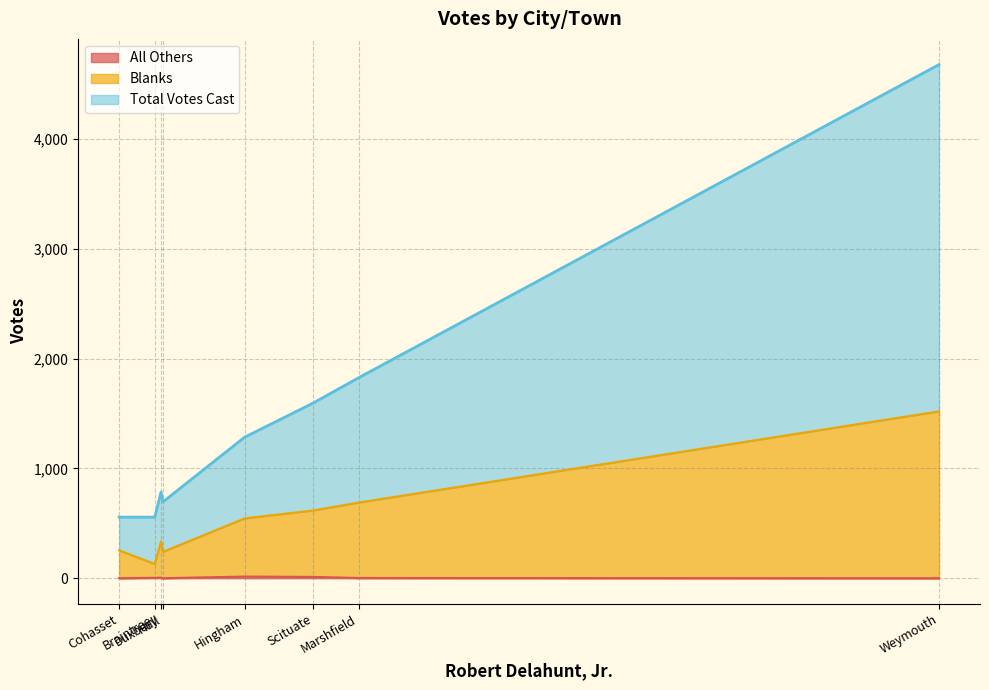

Where is All Others nearest to the value 7?

Duxbury